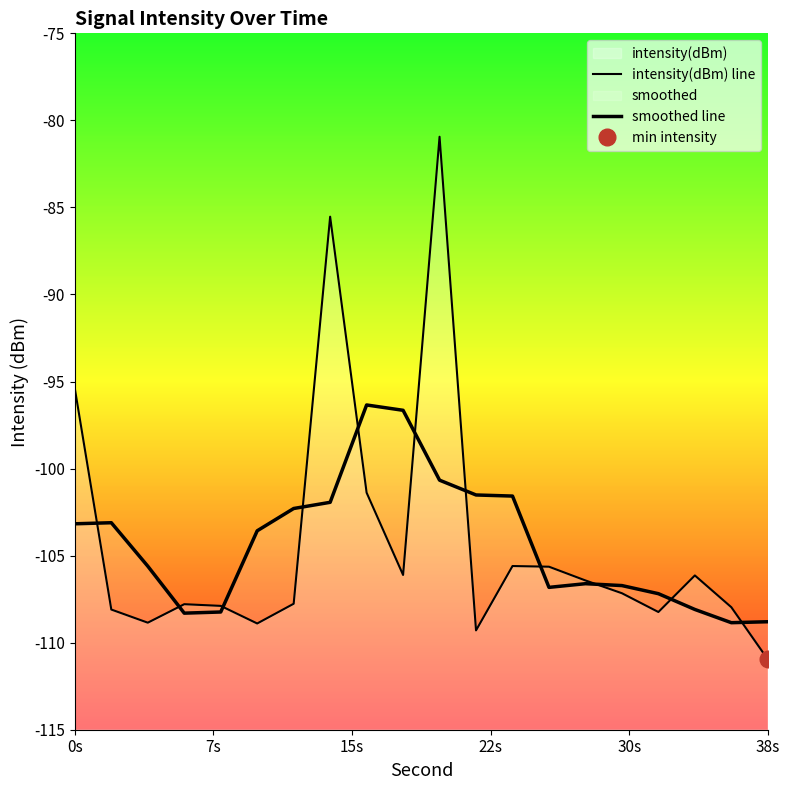

What is the sum of all intensity(dBm) line values?

-2086.1